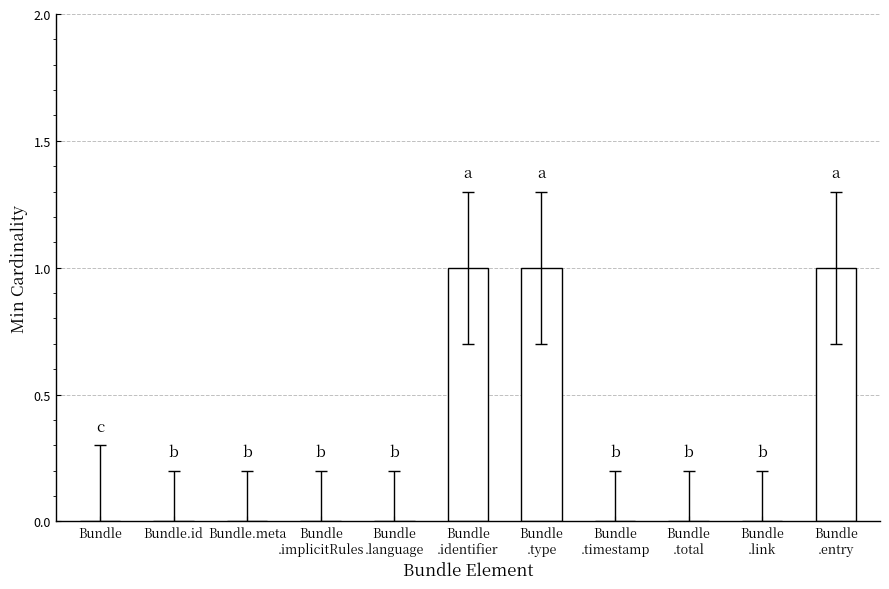

What is the sum of all values?

3